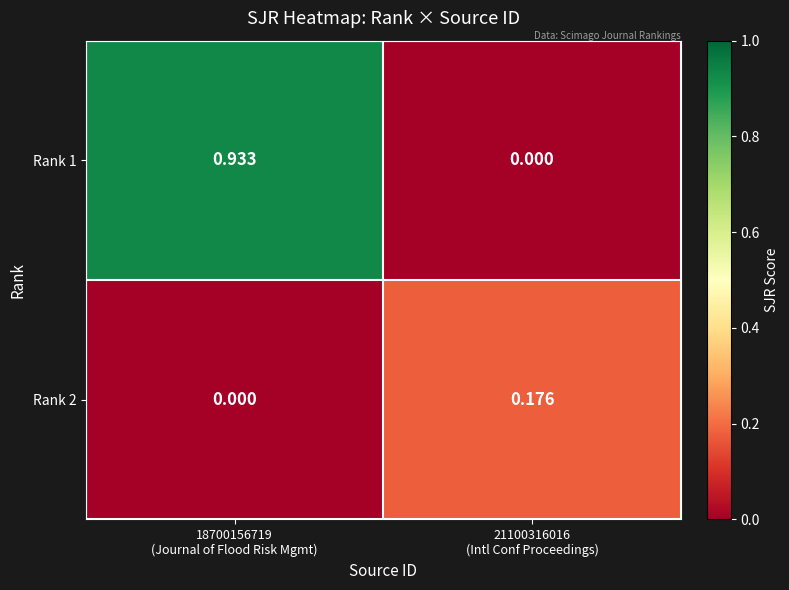

Reading left to right, what are all the values shown in this chart?

Rank 1: 18700156719
(Journal of Flood Risk Mgmt)=0.9	21100316016
(Intl Conf Proceedings)=0.0
Rank 2: 18700156719
(Journal of Flood Risk Mgmt)=0.0	21100316016
(Intl Conf Proceedings)=0.2